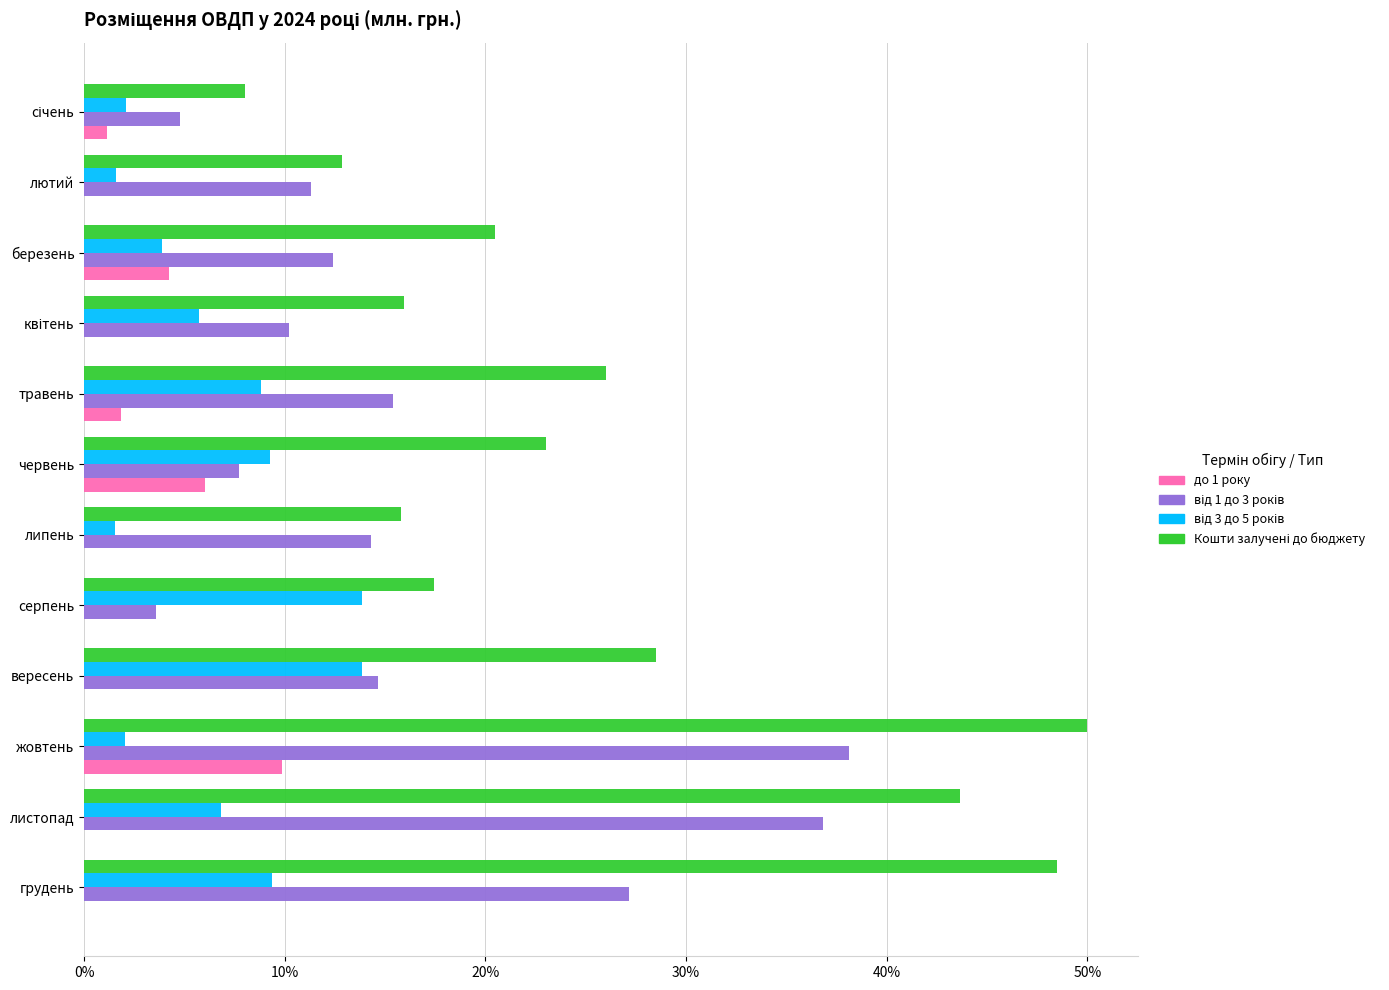

Which label corresponds to the largest value in the chart?

жовтень